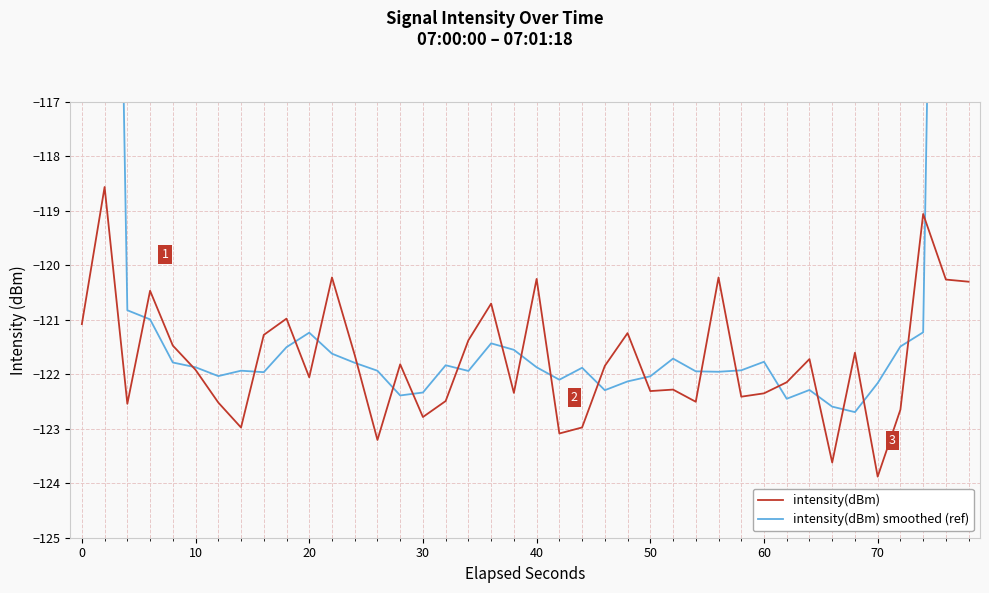

How many lines are shown in the chart?

2